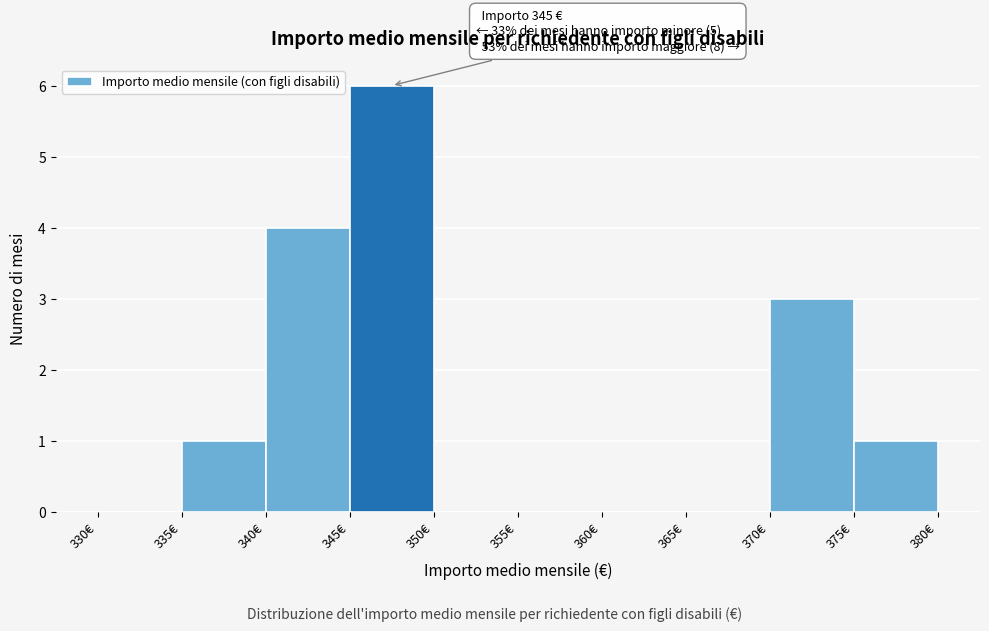

Which range on the x-axis has the tallest bar?

345 to 350